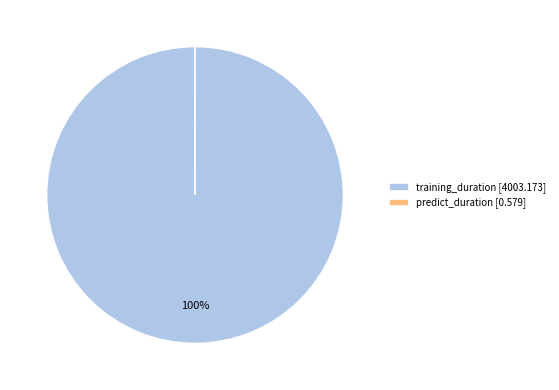

The training_duration slice represents 100% of the pie. True or false?

True